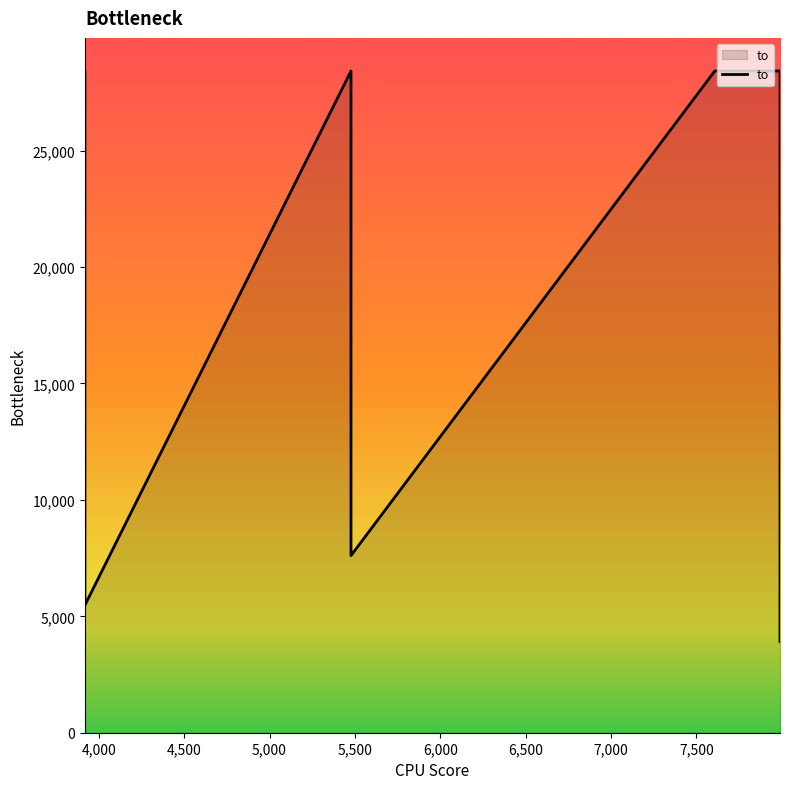

What is the label of the 7th point from the right?

3919